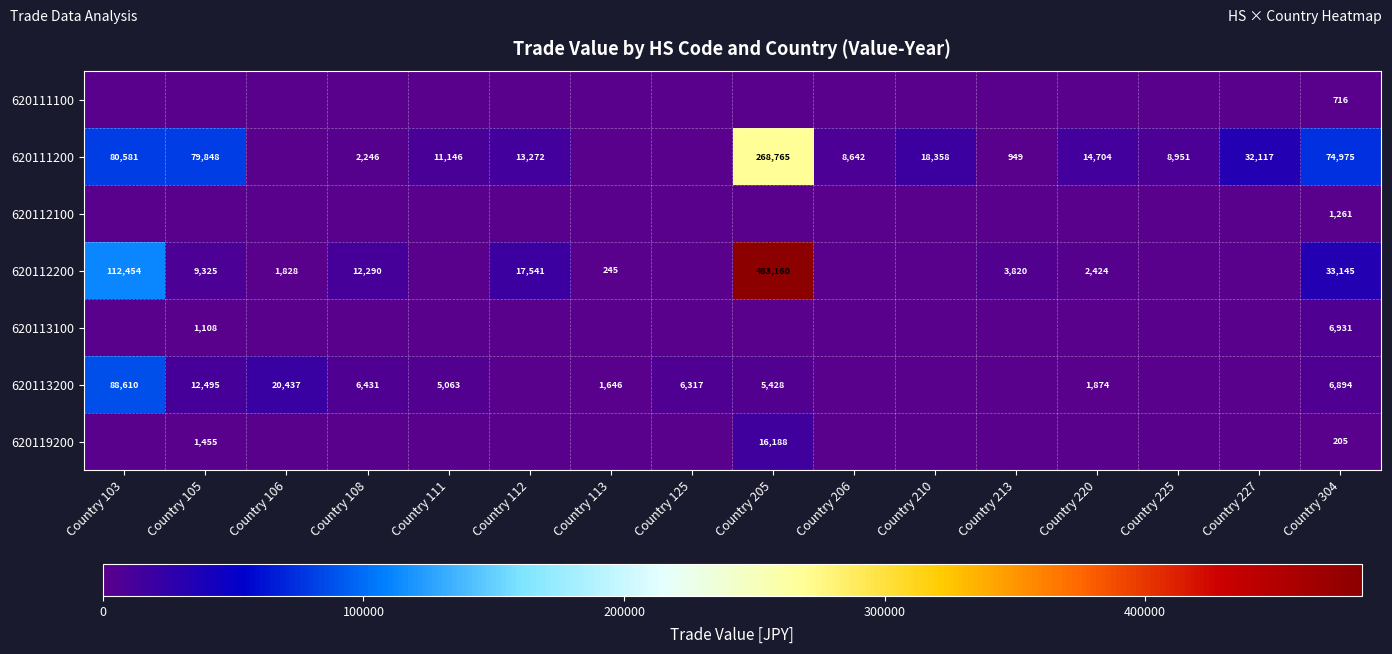

The value of 620113200 at Country 220 is 1874. True or false?

True